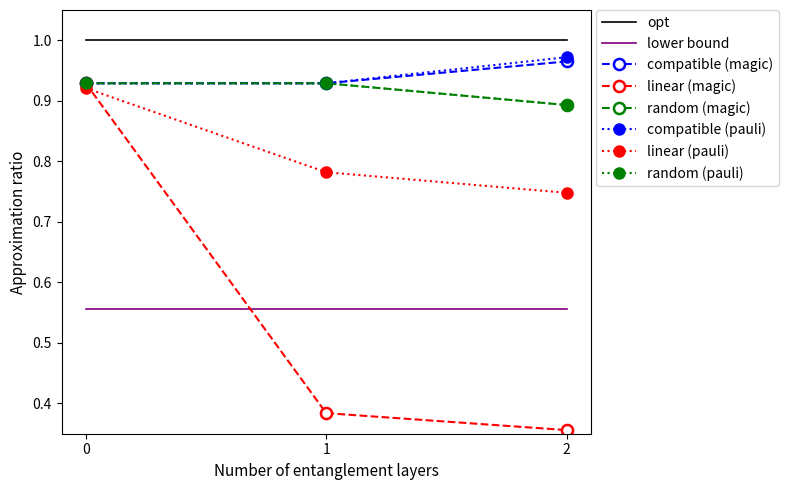

What is the average value of the compatible (pauli) series?

0.9